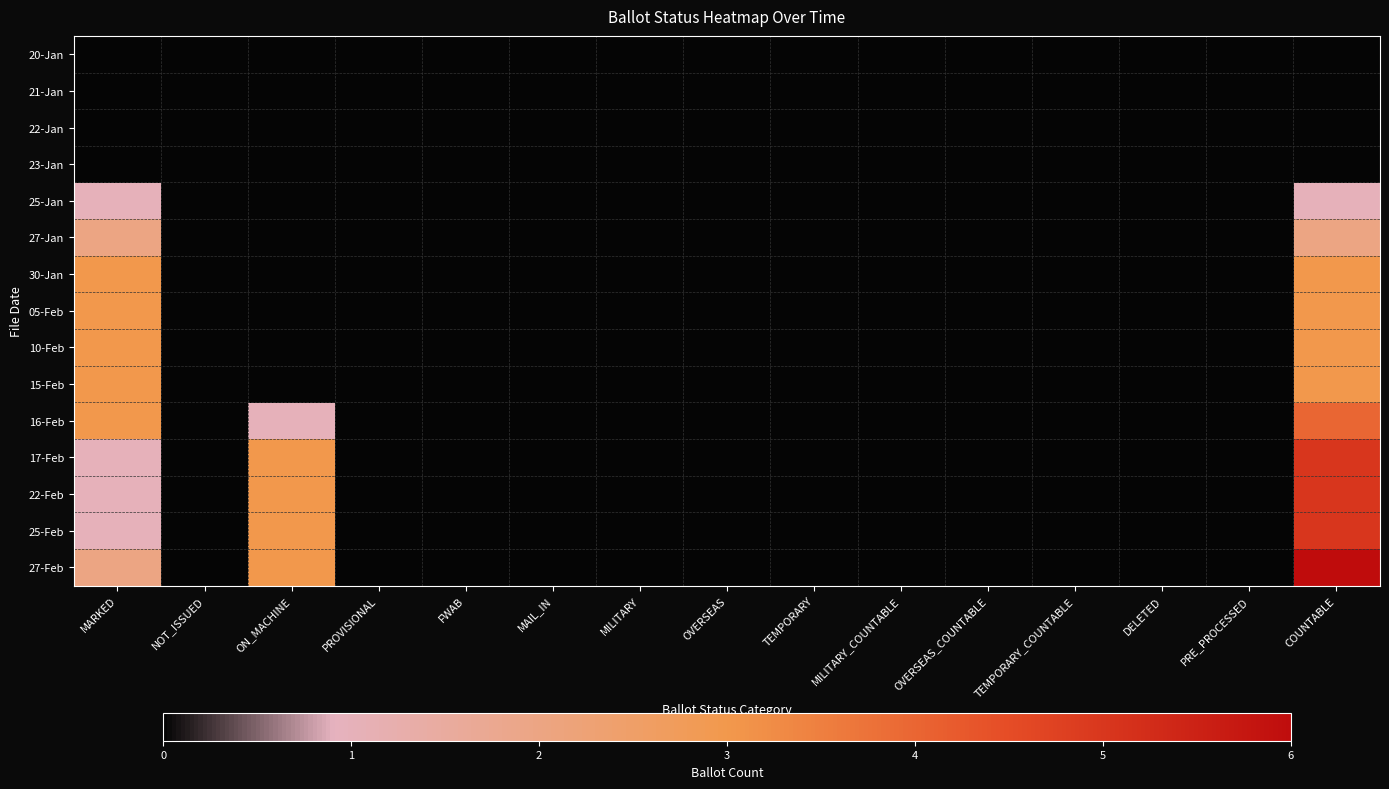

Which series has the largest total across all categories?

27-Feb